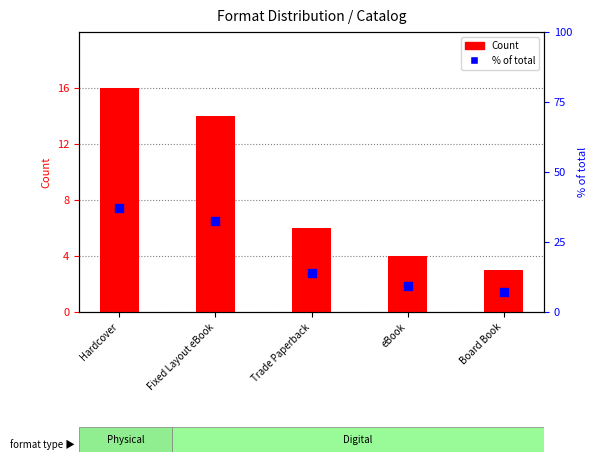

Which series has the widest spread of Y values?

% of total